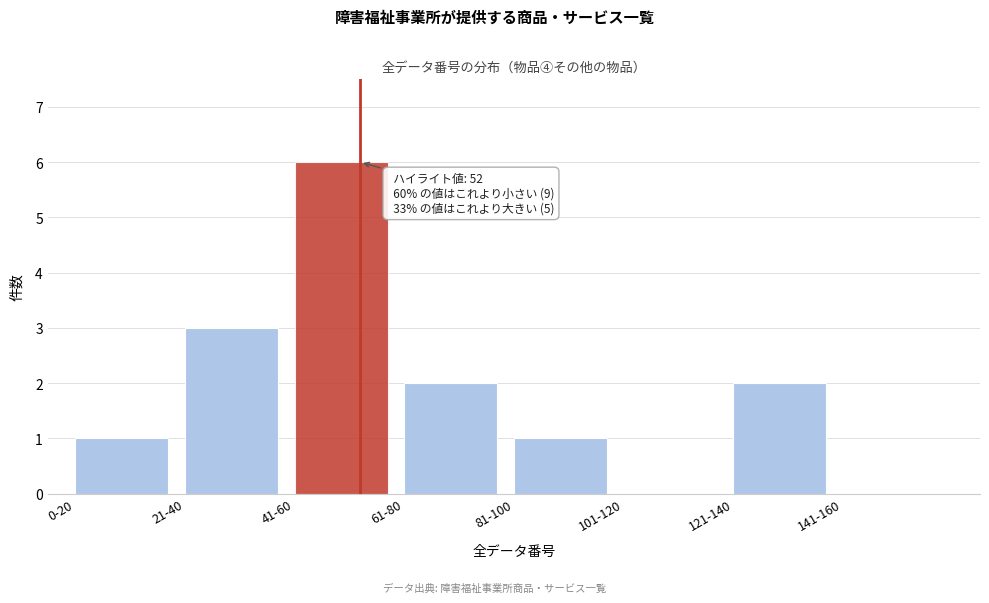

Reading left to right, list all the values displayed in this chart.

0-20=1	21-40=3	41-60=6	61-80=2	81-100=1	101-120=0	121-140=2	141-160=0